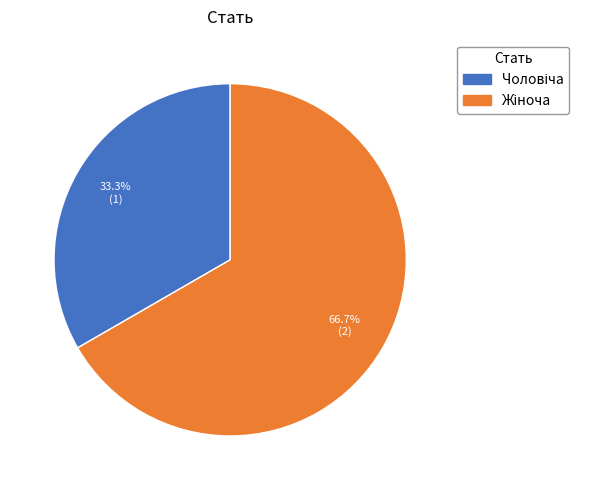

Is there any slice that represents more than half of the pie?

Yes